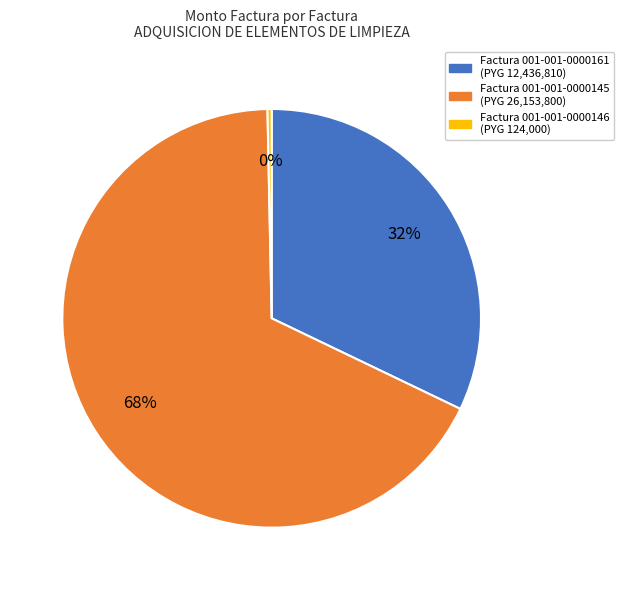

Is there any slice that represents more than half of the pie?

Yes